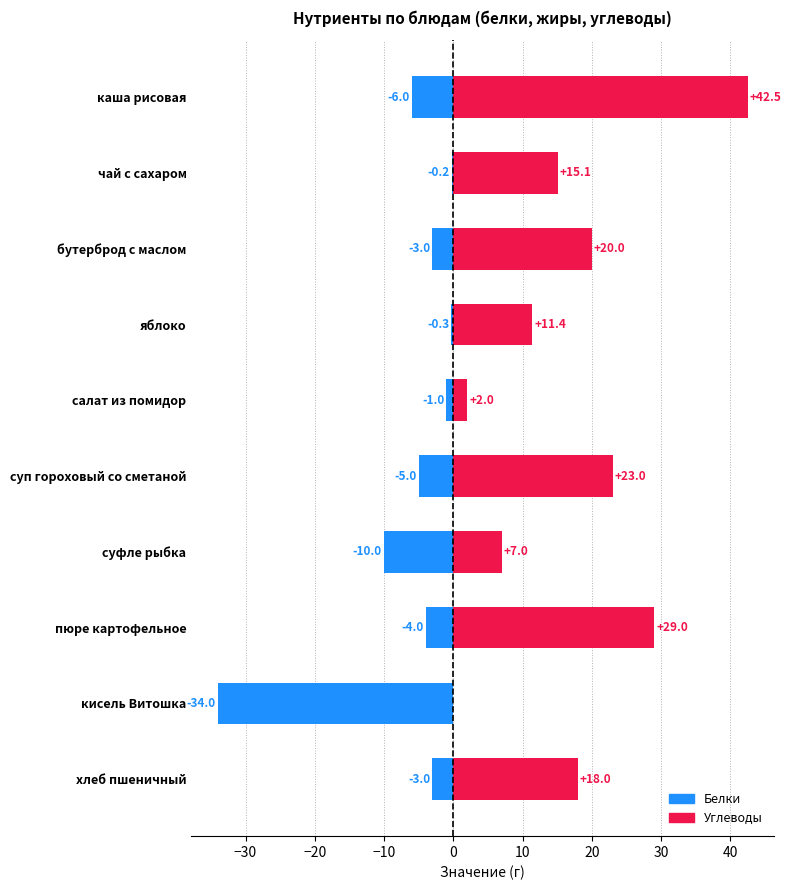

Reading left to right, transcribe all the data shown in this chart.

Белки (отриц.): -6.0	-0.2	-3.0	-0.3	-1.0	-5.0	-10.0	-4.0	-34.0	-3.0
Углеводы (полож.): 42.5	15.1	20.0	11.4	2.0	23.0	7.0	29.0	0.0	18.0